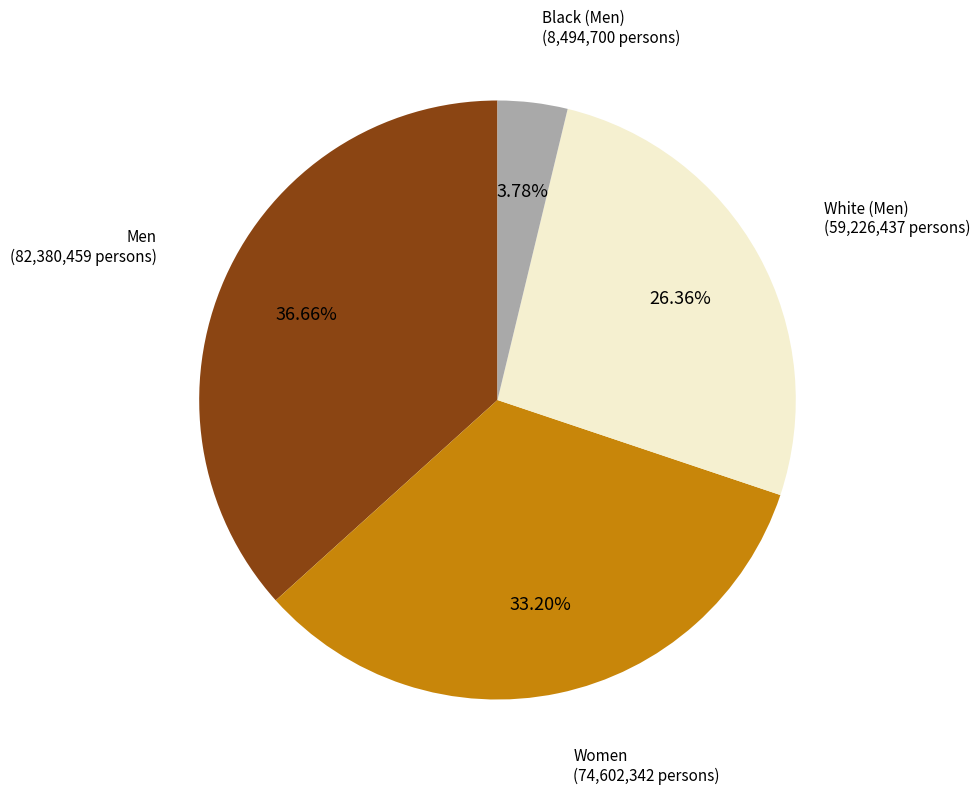

Rank the categories by value from highest to lowest.

Men, Women, White (Men), Black (Men)